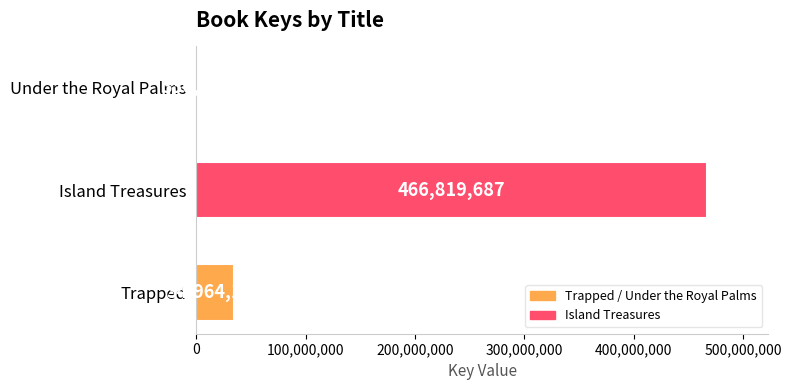

The chart shows a value of 8299486 at Trapped. True or false?

False